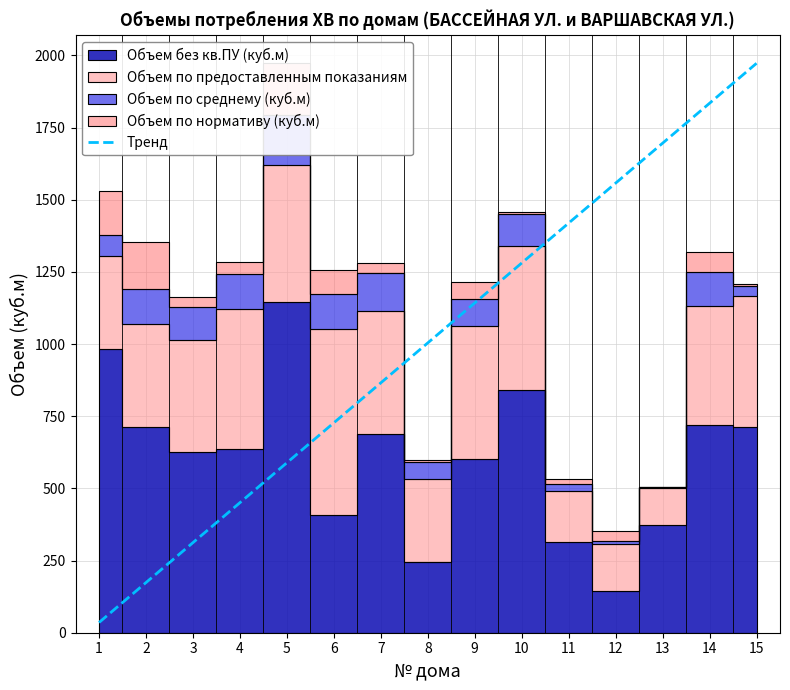

What is the difference between the maximum and minimum values?

1937.1